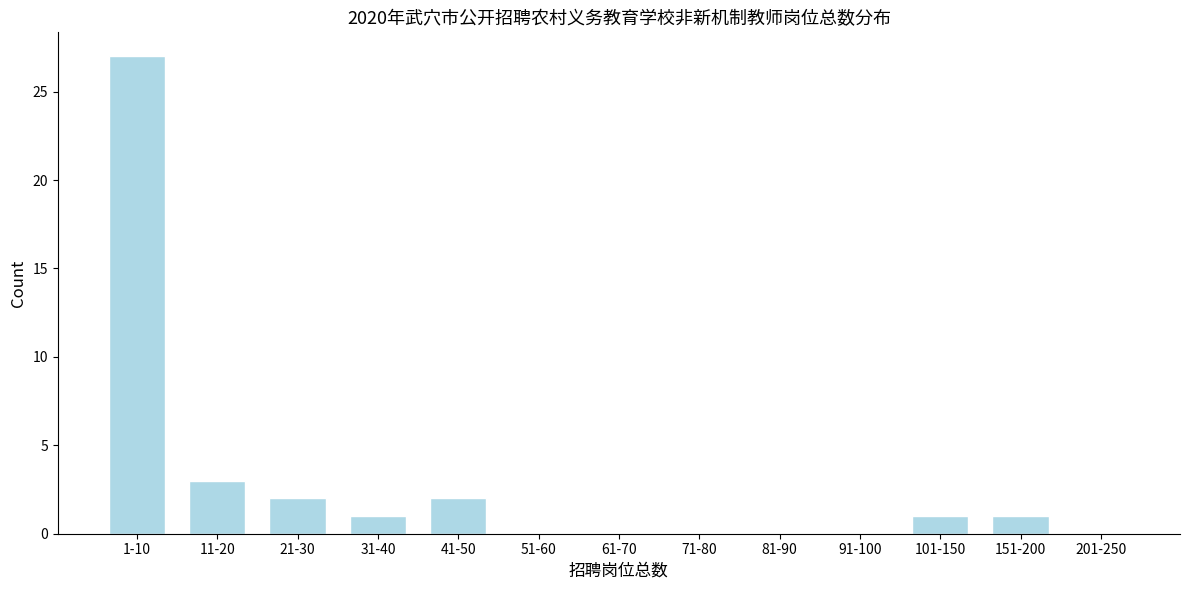

Reading left to right, extract all data points from this chart.

1-10=27	11-20=3	21-30=2	31-40=1	41-50=2	51-60=0	61-70=0	71-80=0	81-90=0	91-100=0	101-150=1	151-200=1	201-250=0